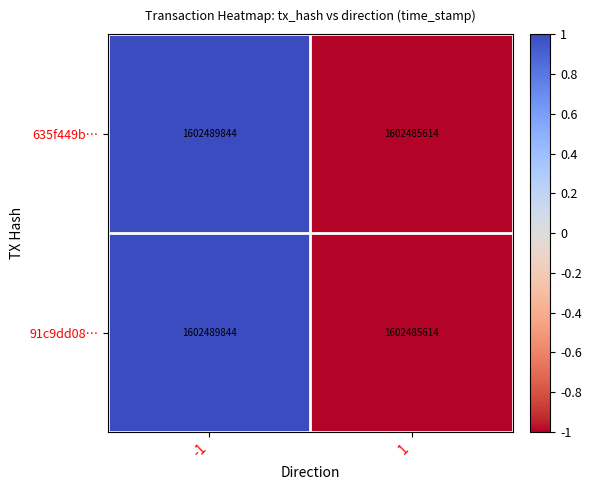

Is the value of 635f449b… at -1 greater than the value of 91c9dd08… at 1?

Yes